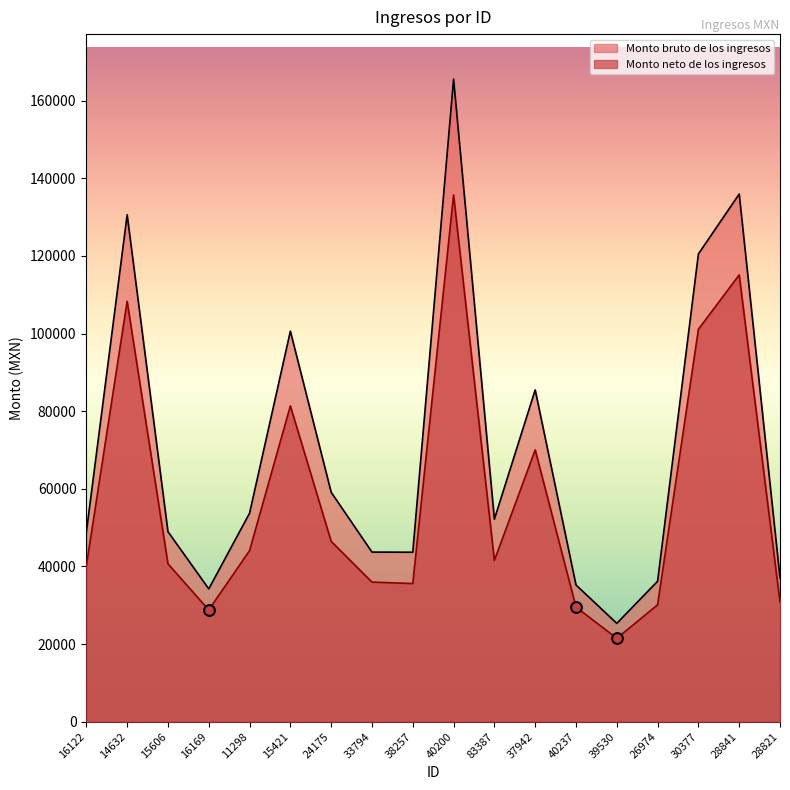

Which series has the largest total across all categories?

Monto bruto de los ingresos